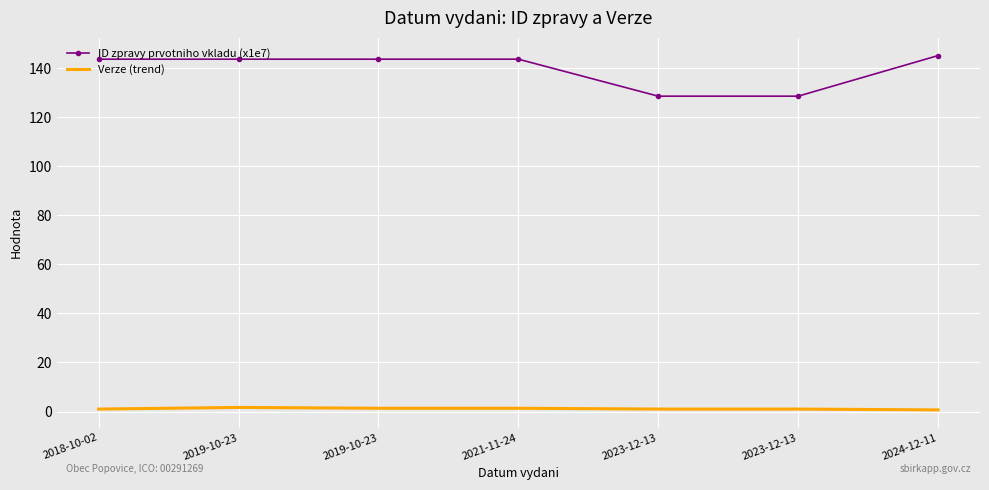

Reading right to left, what are all the values shown in this chart?

ID zpravy prvotniho vkladu (x1e7): 145.2	128.6	128.6	143.7	143.7	143.7	143.7
Verze (trend): 0.7	1.0	1.0	1.3	1.3	1.7	1.0